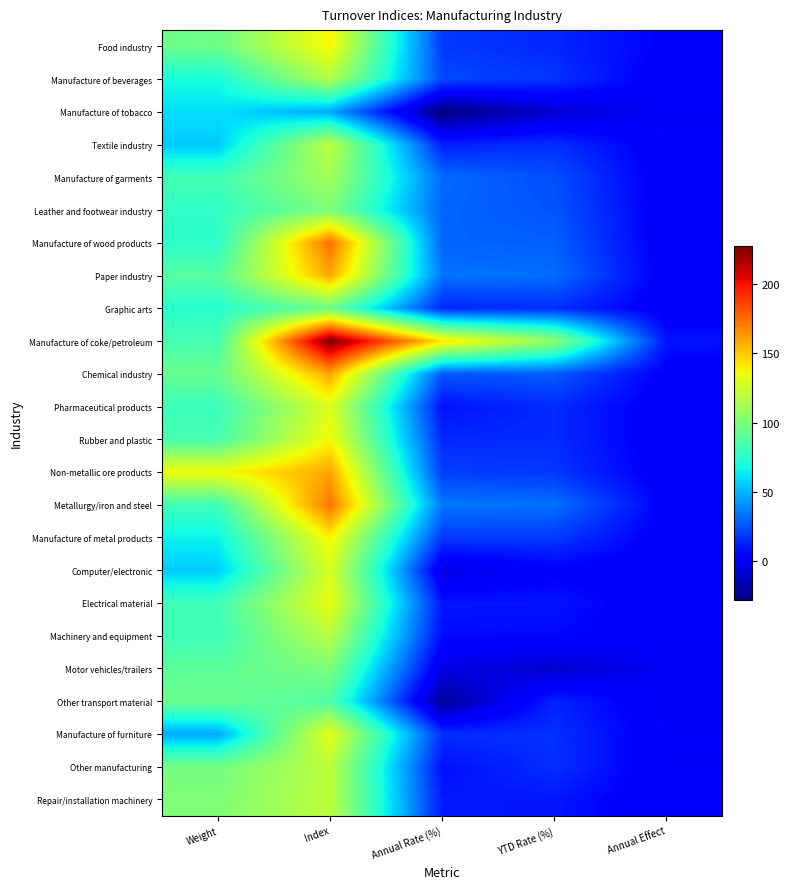

What is the minimum value shown in the chart?

-27.8